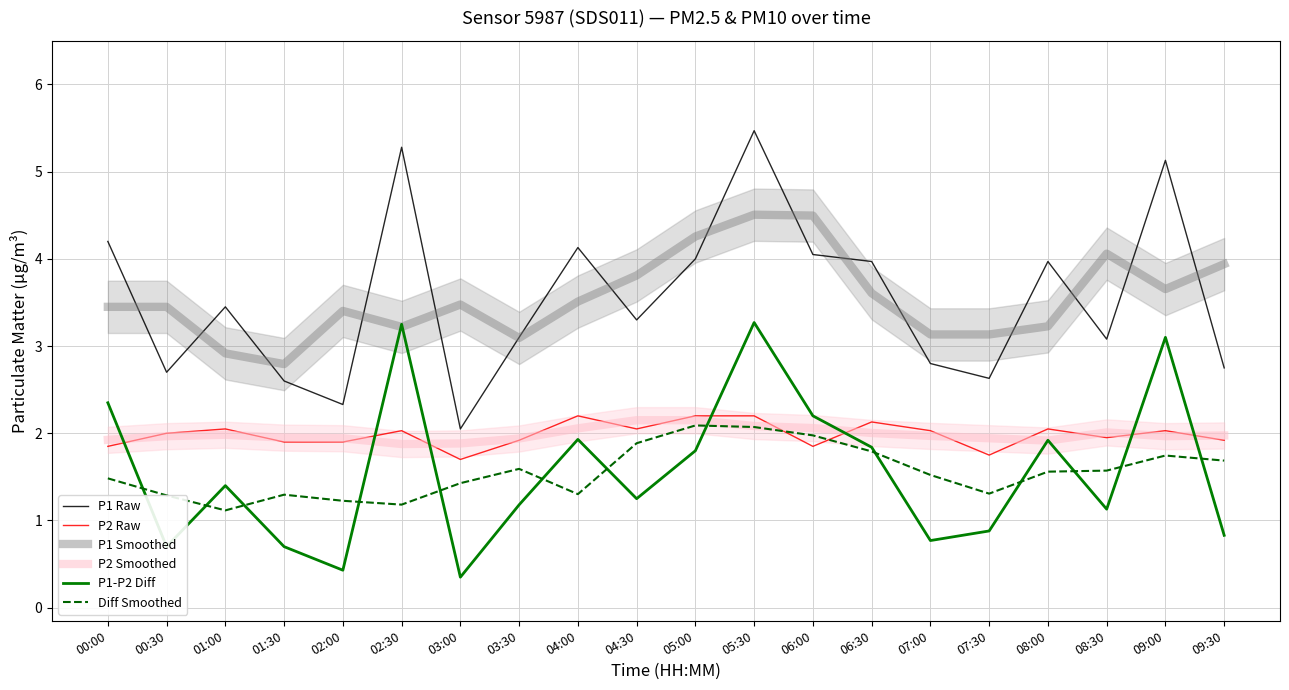

True or false: P1 Raw has a value of 5.1 at 09:00.

True